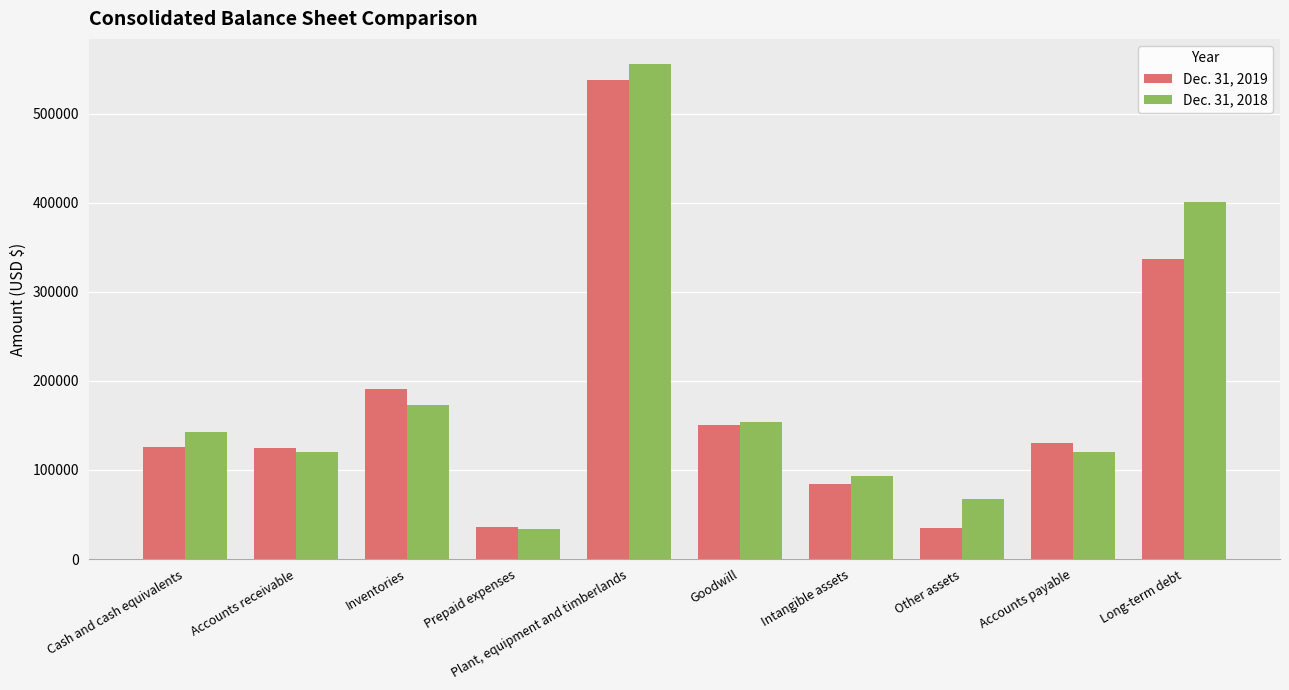

What is the difference between the Dec. 31, 2018 values at Other assets and Inventories?

106064